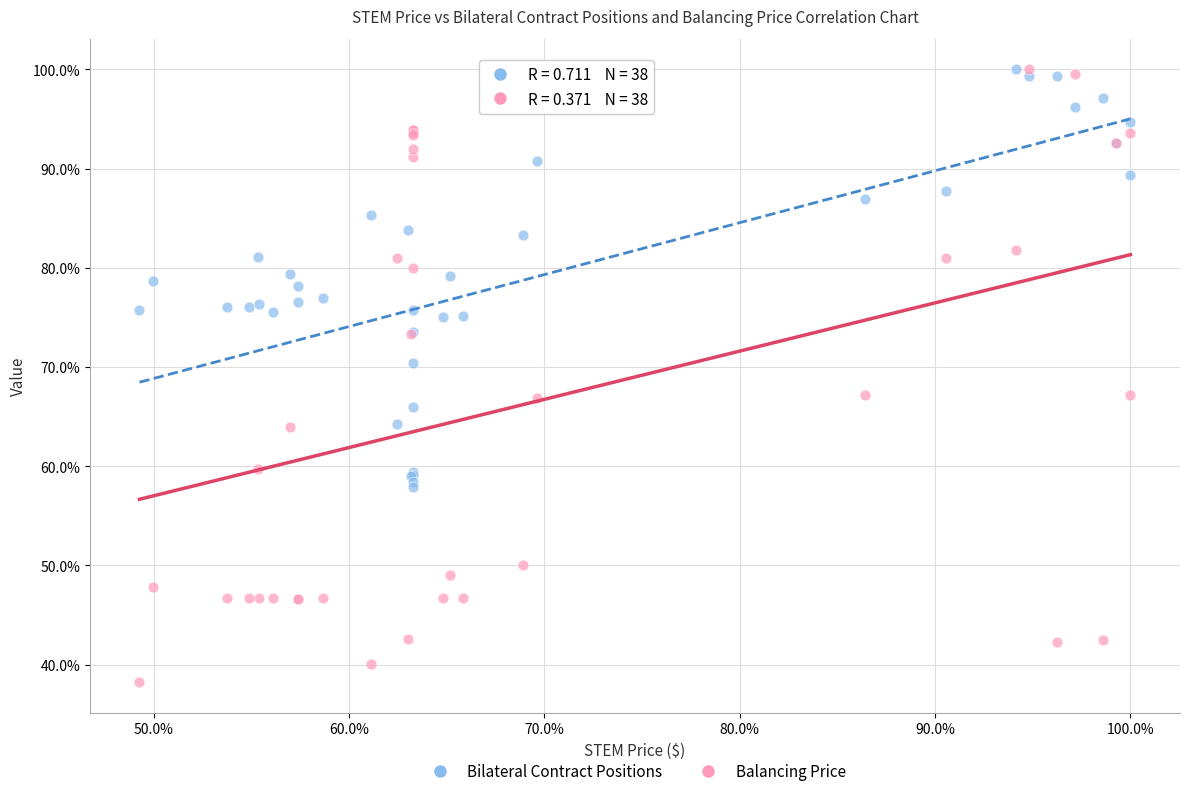

Which series contains the lowest Y value?

Balancing Price